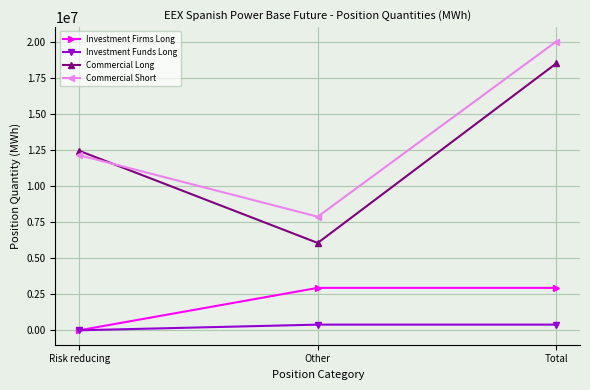

True or false: Commercial Long has a value of 18539373 at Total.

True